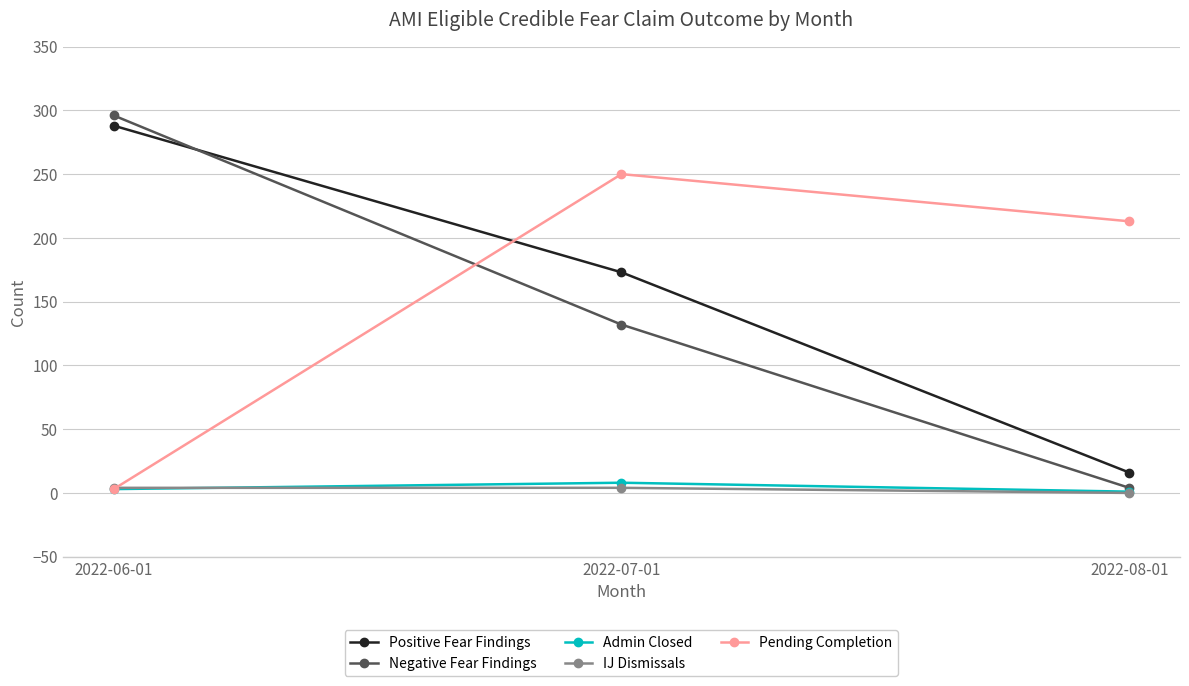

How many IJ Dismissals values are between 0 and 4?

3